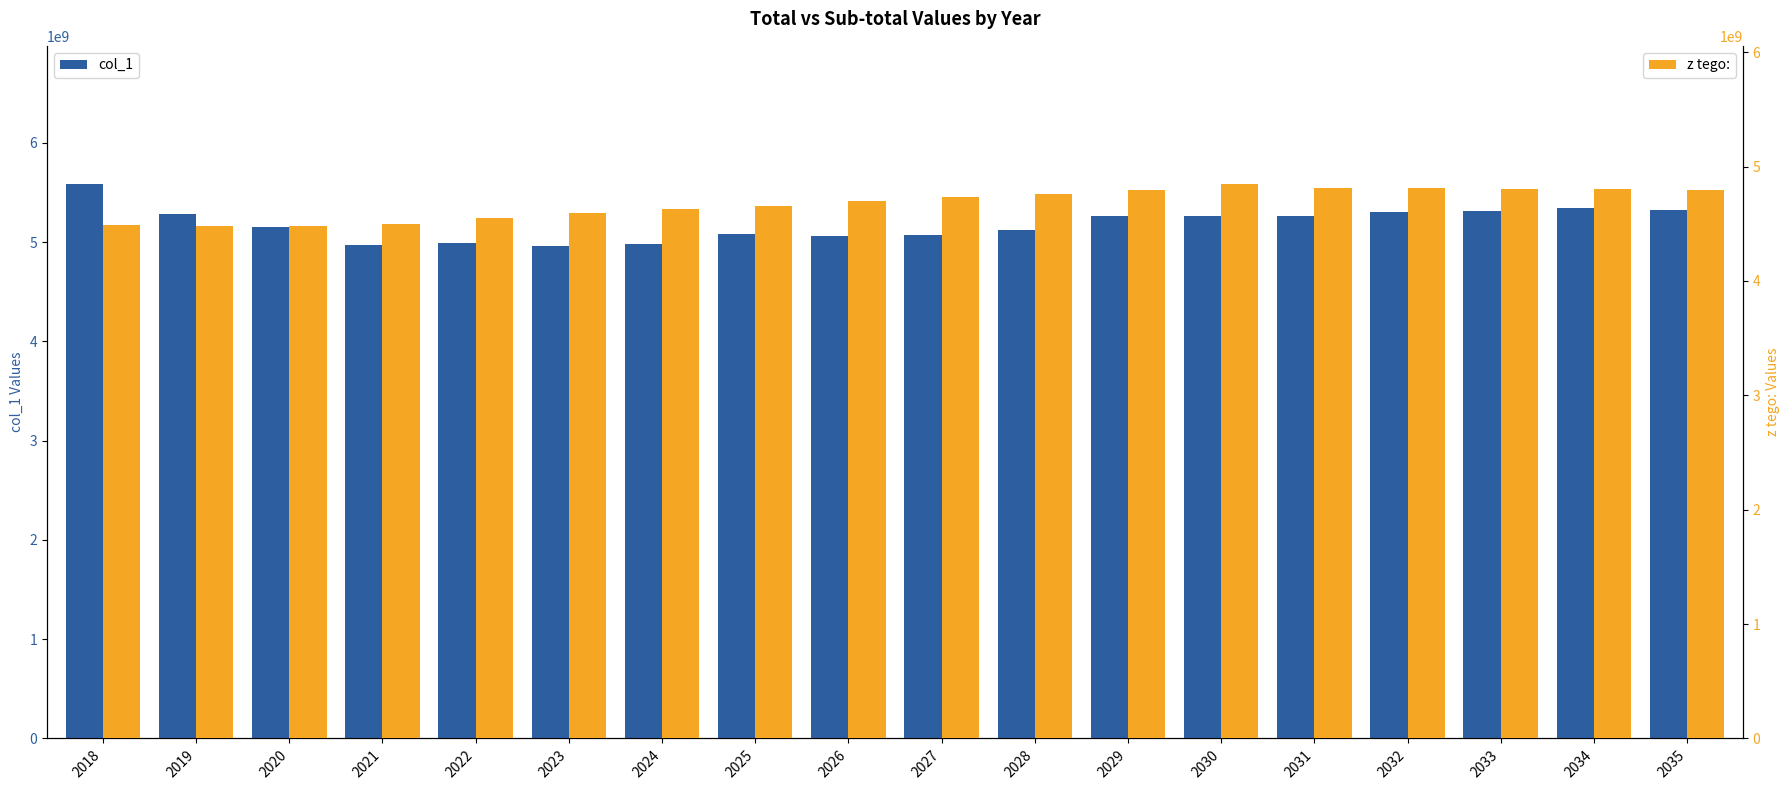

List the labels in order of z tego: value, smallest first.

2019, 2020, 2018, 2021, 2022, 2023, 2024, 2025, 2026, 2027, 2028, 2029, 2035, 2034, 2033, 2032, 2031, 2030